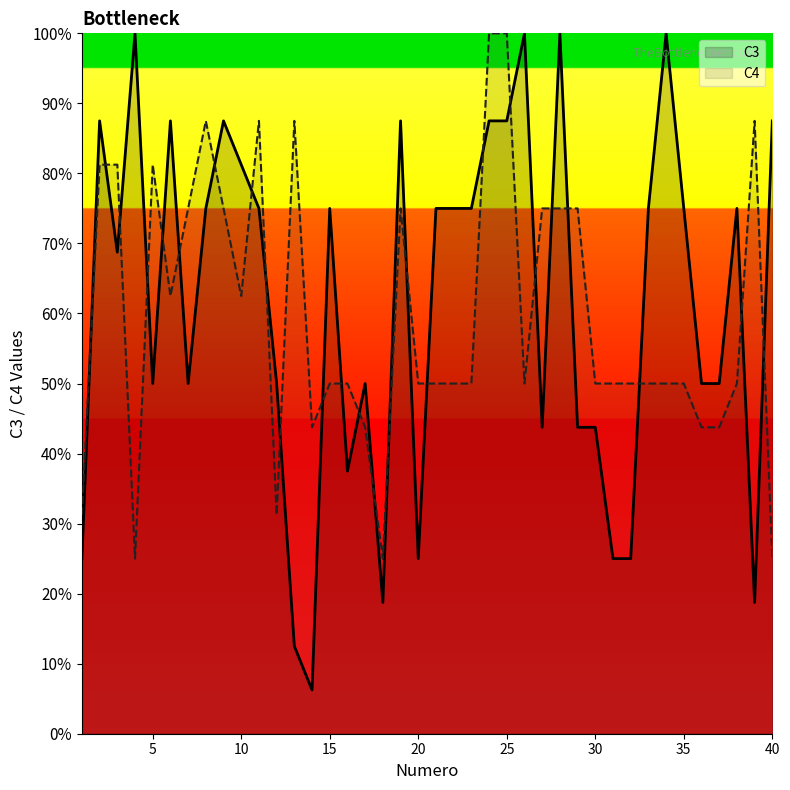

Reading right to left, what are all the values shown in this chart?

C3: 0.9	0.2	0.8	0.5	0.5	0.8	1.0	0.8	0.2	0.2	0.4	0.4	1.0	0.4	1.0	0.9	0.9	0.8	0.8	0.8	0.2	0.9	0.2	0.5	0.4	0.8	0.1	0.1	0.5	0.8	0.8	0.9	0.8	0.5	0.9	0.5	1.0	0.7	0.9	0.2
C4: 0.2	0.9	0.5	0.4	0.4	0.5	0.5	0.5	0.5	0.5	0.5	0.8	0.8	0.8	0.5	1.0	1.0	0.5	0.5	0.5	0.5	0.8	0.2	0.4	0.5	0.5	0.4	0.9	0.3	0.9	0.6	0.8	0.9	0.8	0.6	0.8	0.2	0.8	0.8	0.3